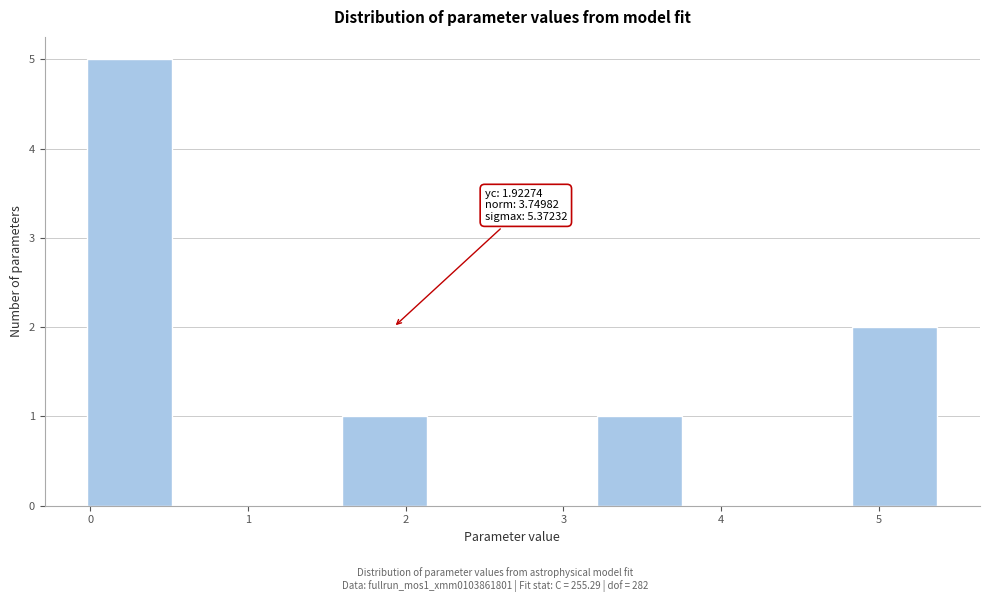

Over which range of the x-axis is the bar tallest?

0.0 to 0.5